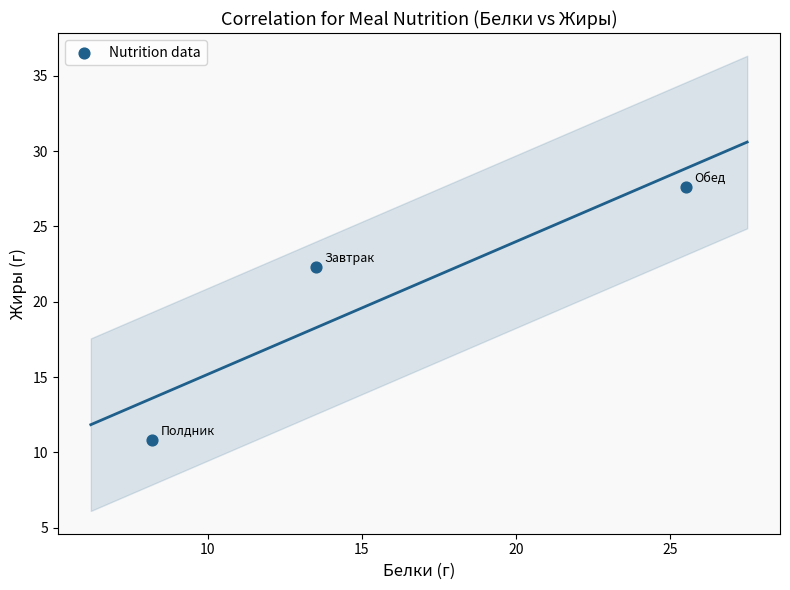

What is the average X value?

15.7